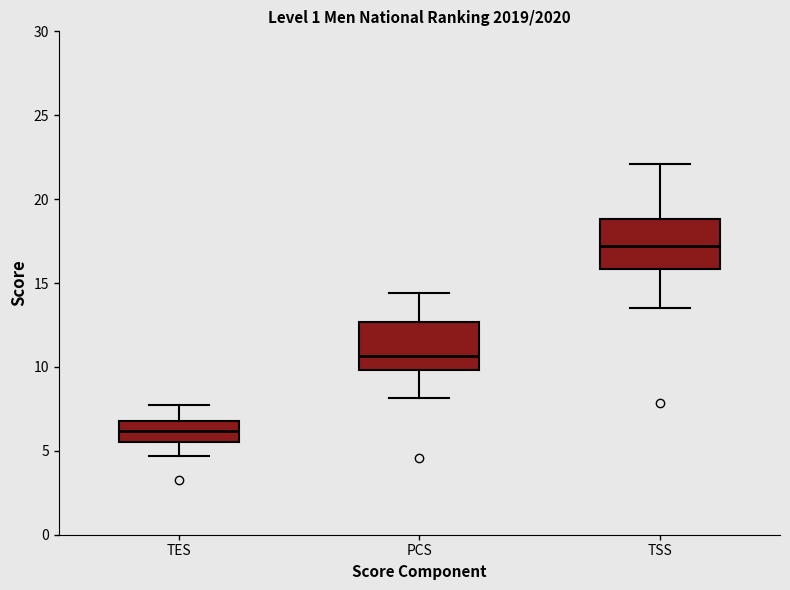

Reading left to right, read every box against the y-axis: the position of its median line, the range the box covers, and the ends of its whiskers. The values are not printed on the chart, so give them approximately, as read against the axis.

TES: median 6.0, box 5.5 to 7.0, whiskers 4.5 to 7.5
PCS: median 10.5, box 10.0 to 12.5, whiskers 8.0 to 14.5
TSS: median 17.0, box 16.0 to 19.0, whiskers 13.5 to 22.0